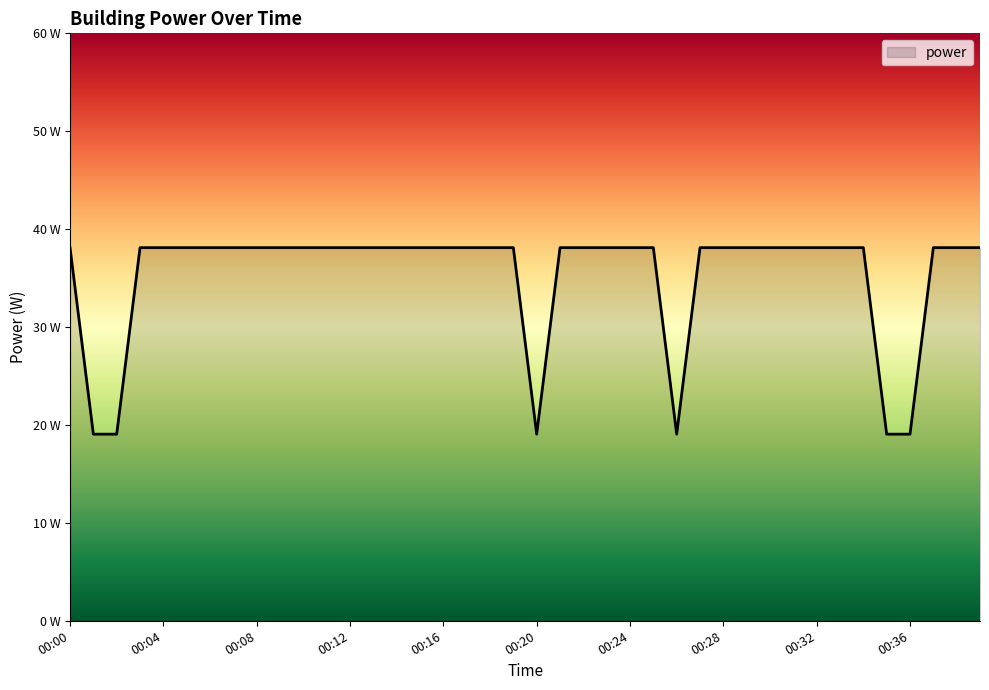

Does the chart display data point markers on the line(s)?

No